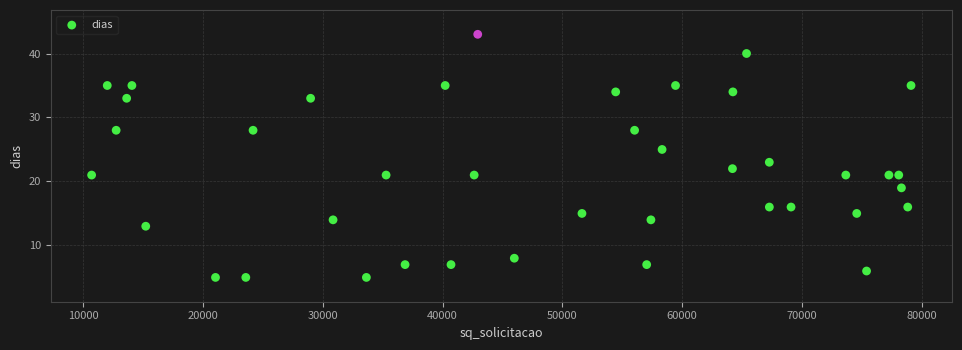

What is the range of Y values (max minus min)?

38